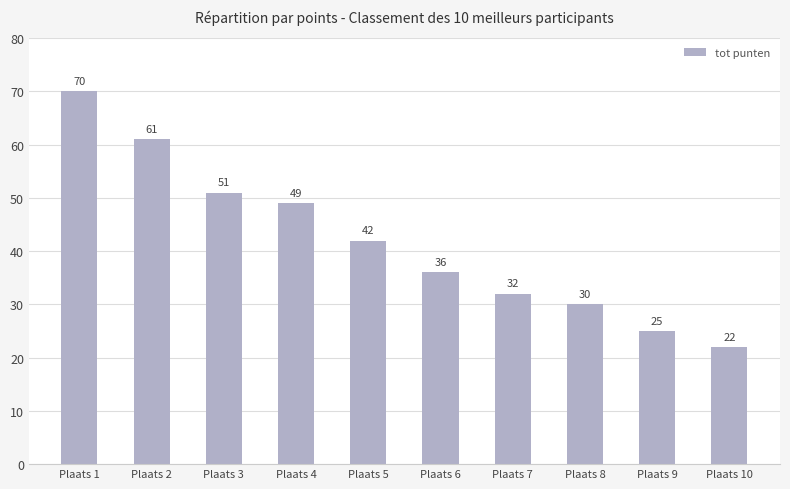

List the labels in order of value, smallest first.

Plaats 10, Plaats 9, Plaats 8, Plaats 7, Plaats 6, Plaats 5, Plaats 4, Plaats 3, Plaats 2, Plaats 1